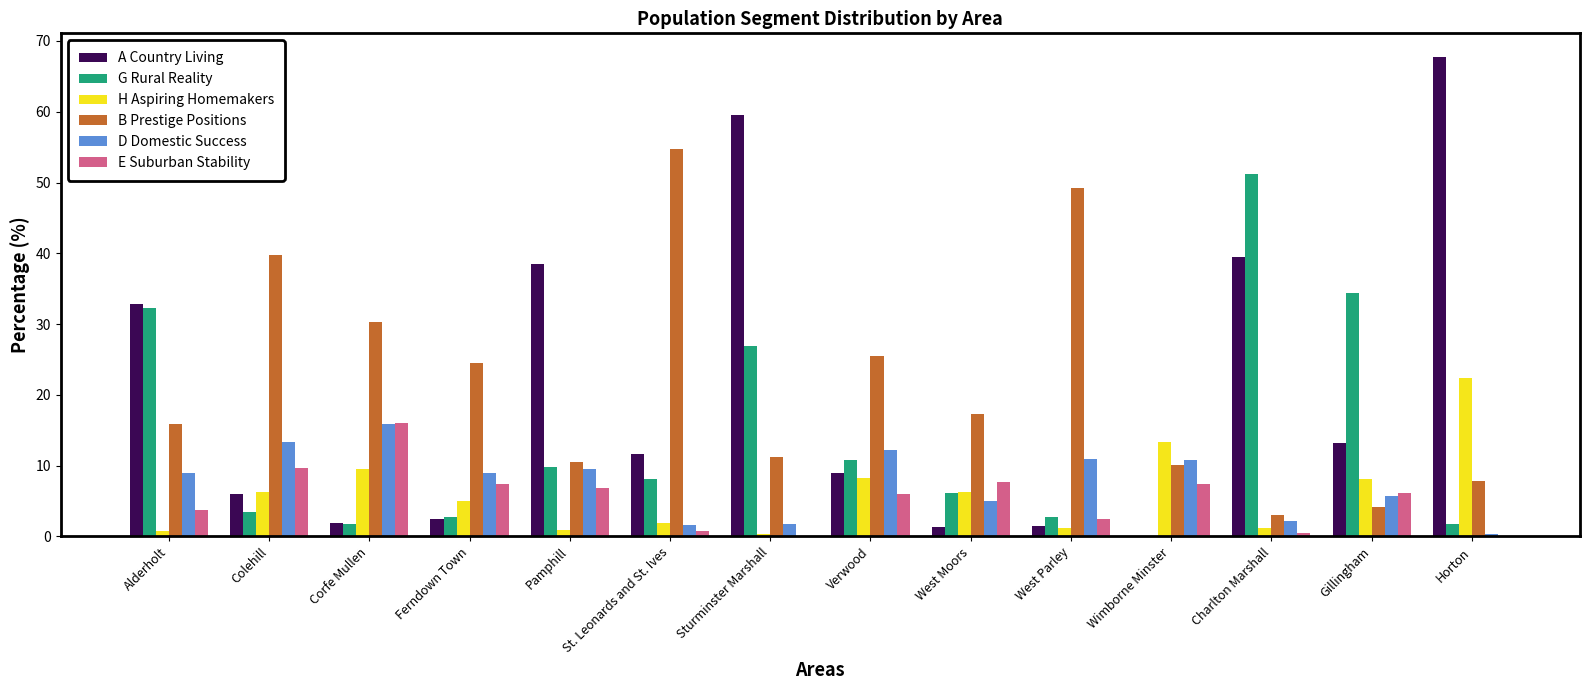

What is the sum of all B Prestige Positions values?

304.0